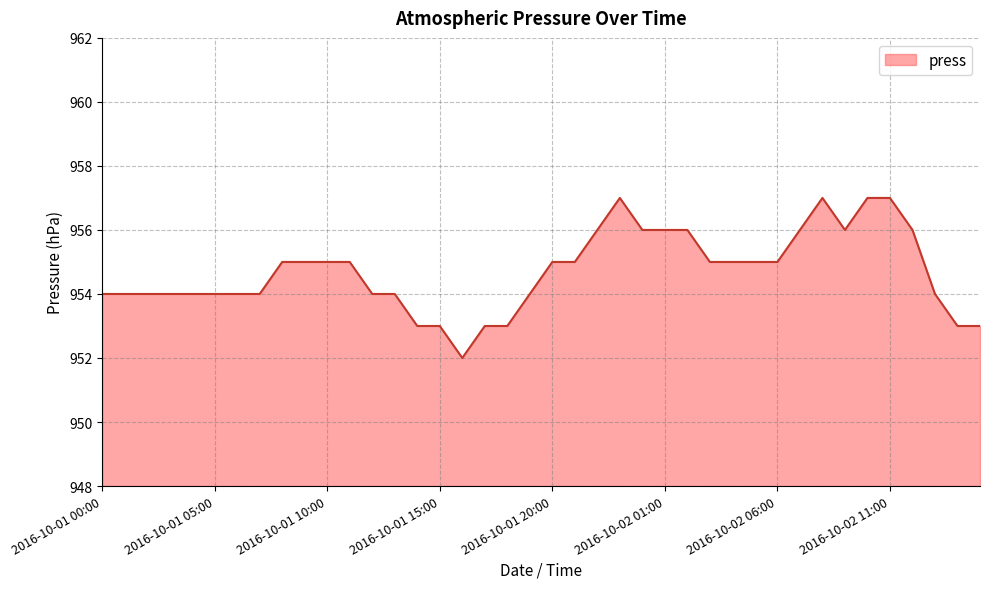

What is the maximum value shown in the chart?

957